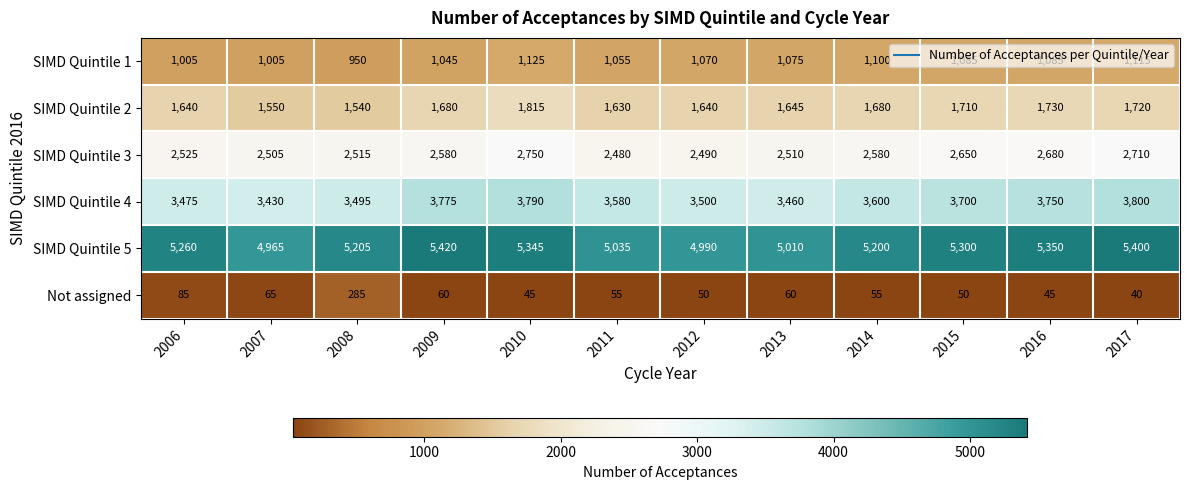

What is the difference between the highest and lowest values at 2017?

5360